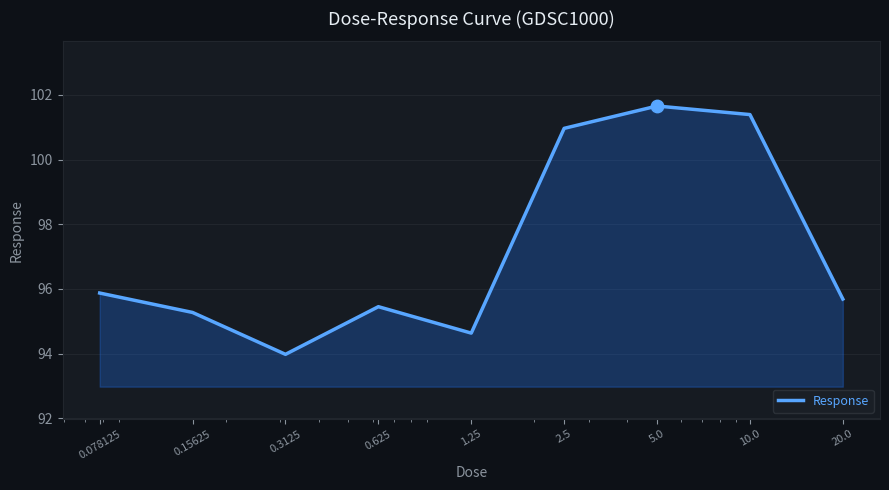

What is the difference between the maximum and minimum values?

7.7